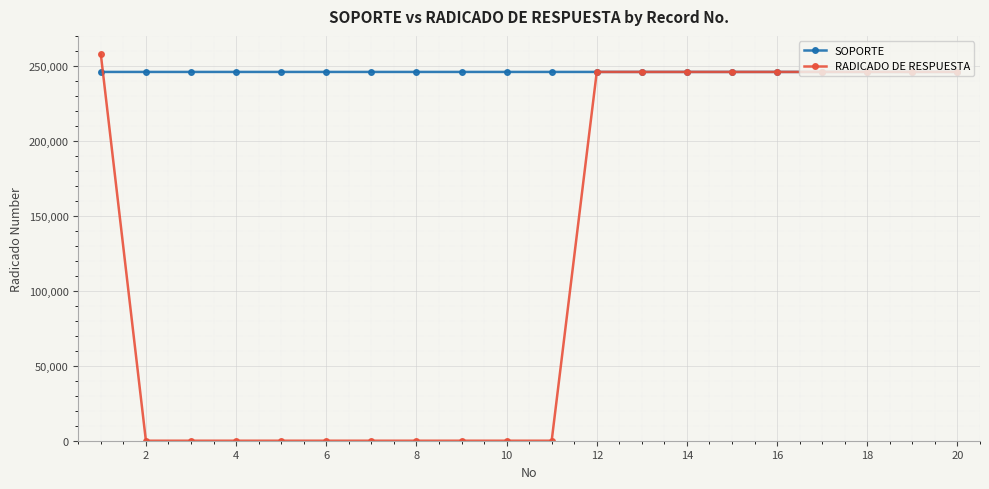

Which series has the largest total across all categories?

SOPORTE